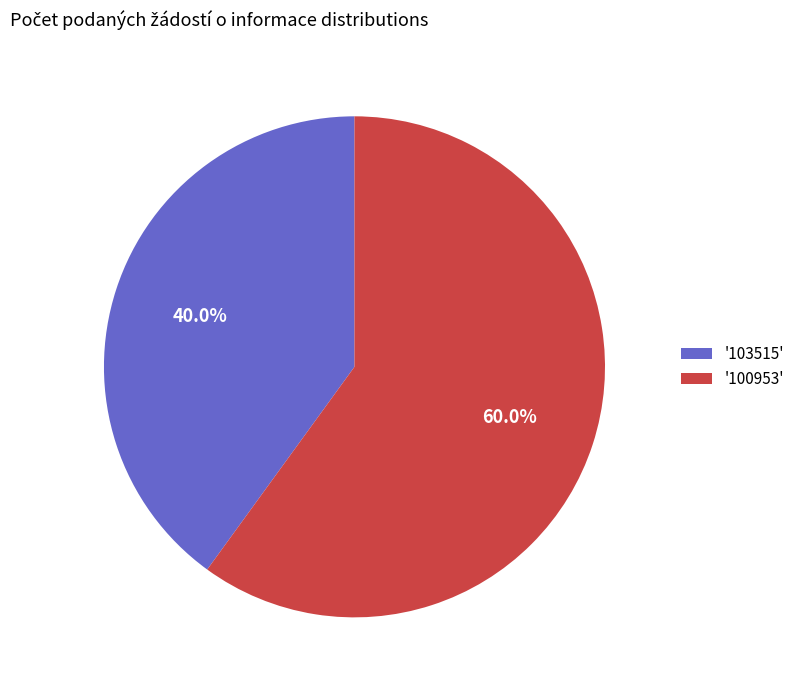

Approximately how many times larger is the value at '103515' compared to '100953'?

0.7